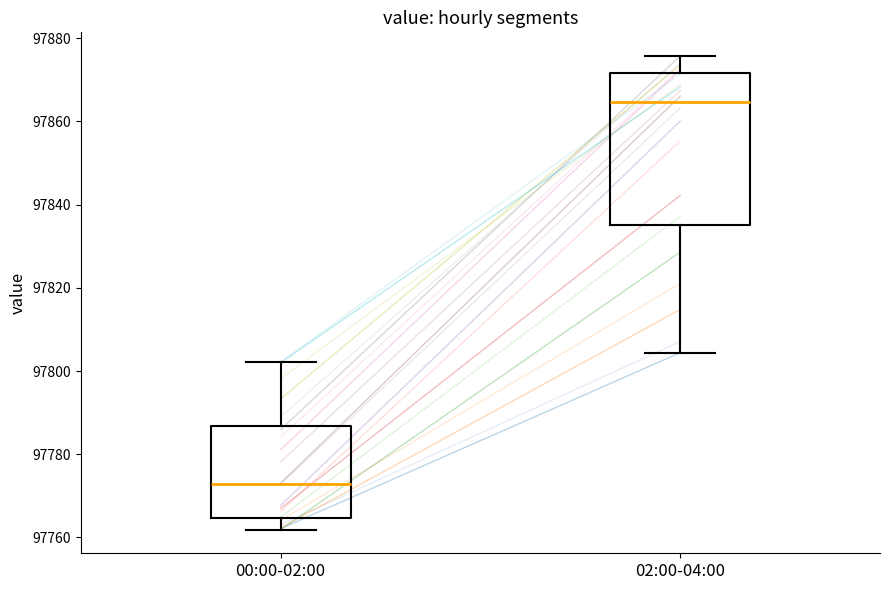

Reading left to right, transcribe this box plot: for each box, give where its median line is, the range the box spans, and where its two whiskers end, as read against the y-axis. The values are not printed on the chart, so give them approximately, as read against the axis.

00:00-02:00: median 97772, box 97764 to 97786, whiskers 97762 to 97802
02:00-04:00: median 97864, box 97836 to 97872, whiskers 97804 to 97876